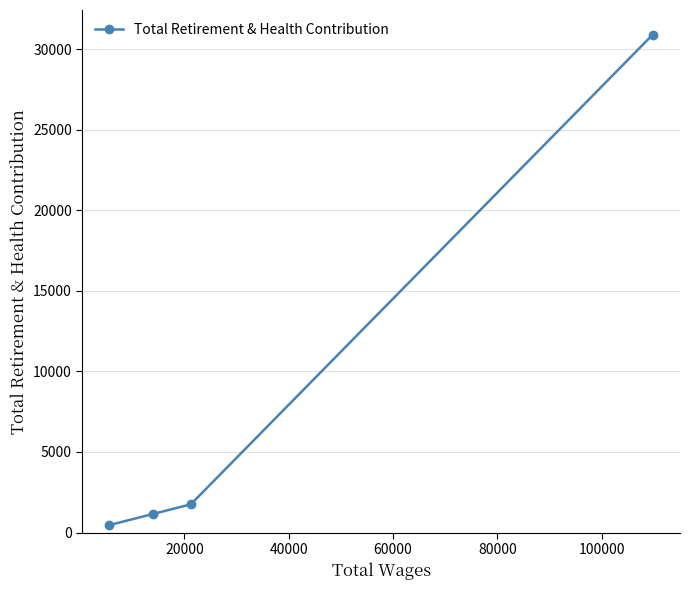

Does the chart display data point markers on the line(s)?

Yes